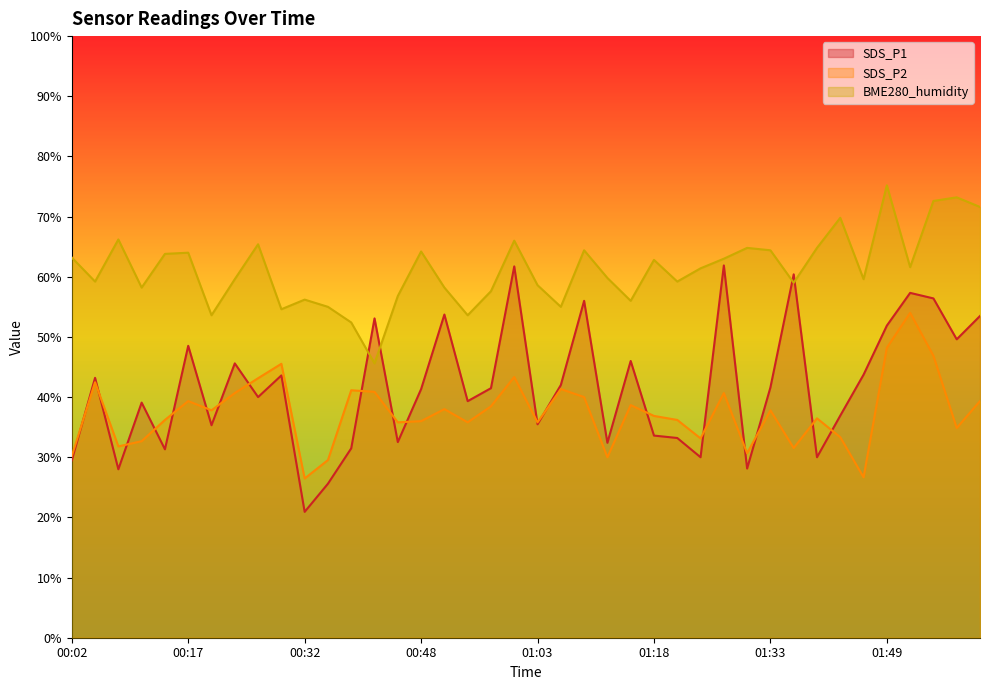

The BME280_humidity series shows 29.5 at 00:11. True or false?

False